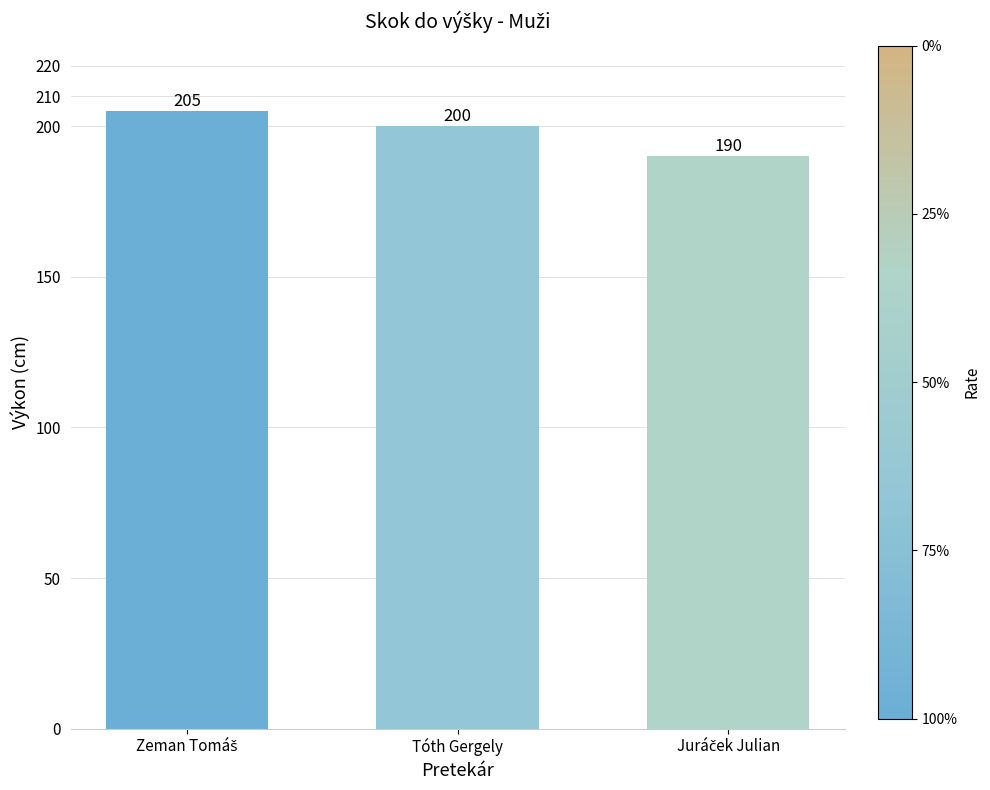

True or false: the data shows 57 at Tóth Gergely.

False